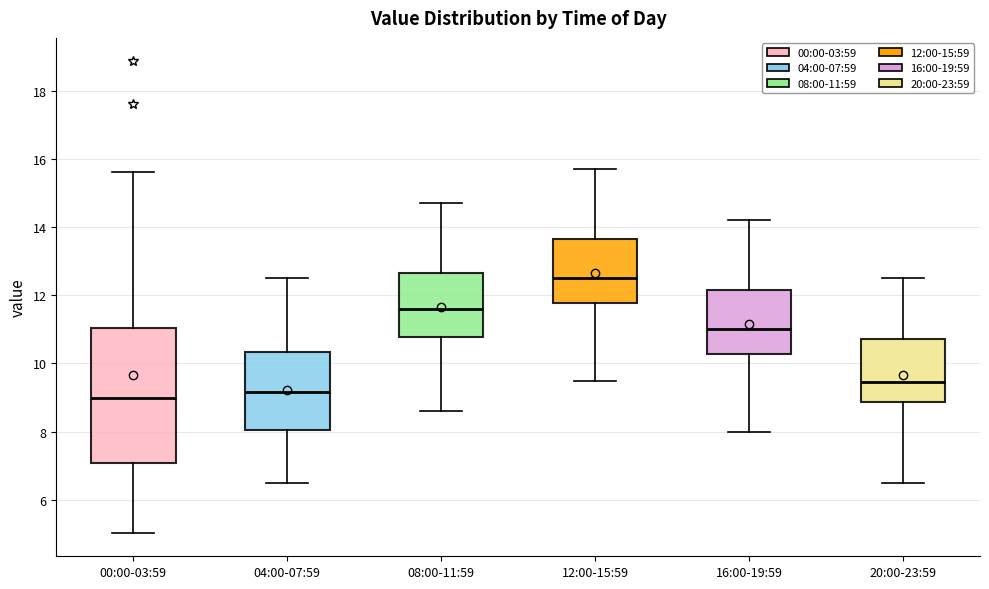

Reading left to right, read every box against the y-axis: the position of its median line, the range the box covers, and the ends of its whiskers. The values are not printed on the chart, so give them approximately, as read against the axis.

00:00-03:59: median 9.0, box 7.0 to 11.0, whiskers 5.0 to 15.6
04:00-07:59: median 9.2, box 8.0 to 10.4, whiskers 6.6 to 12.6
08:00-11:59: median 11.6, box 10.8 to 12.6, whiskers 8.6 to 14.8
12:00-15:59: median 12.6, box 11.8 to 13.6, whiskers 9.6 to 15.8
16:00-19:59: median 11.0, box 10.2 to 12.2, whiskers 8.0 to 14.2
20:00-23:59: median 9.4, box 8.8 to 10.8, whiskers 6.6 to 12.6